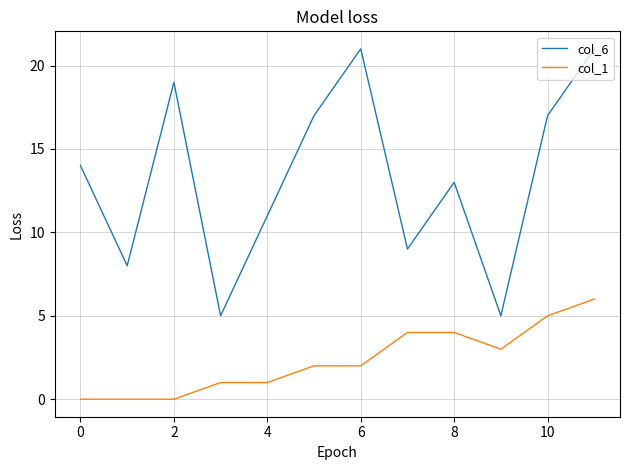

True or false: col_1 and col_6 cross at least once.

False